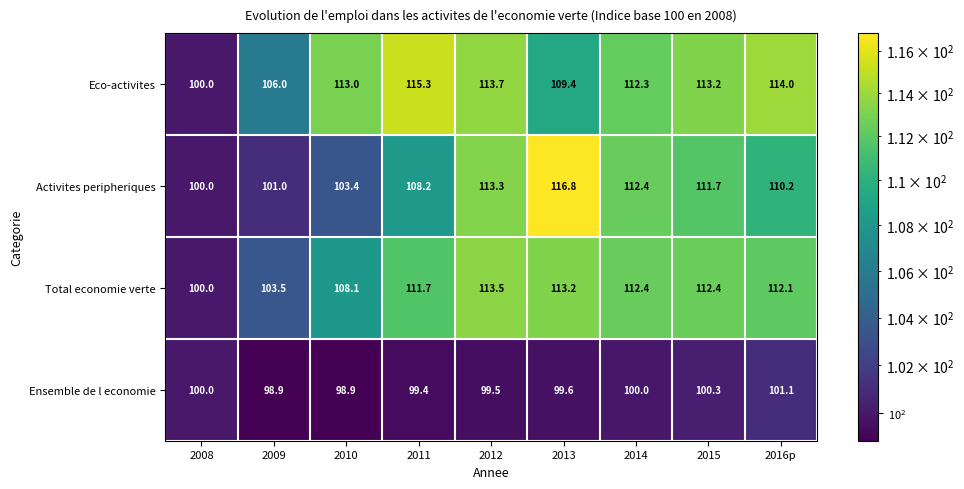

How many values in the Ensemble de l economie series exceed 99?

7